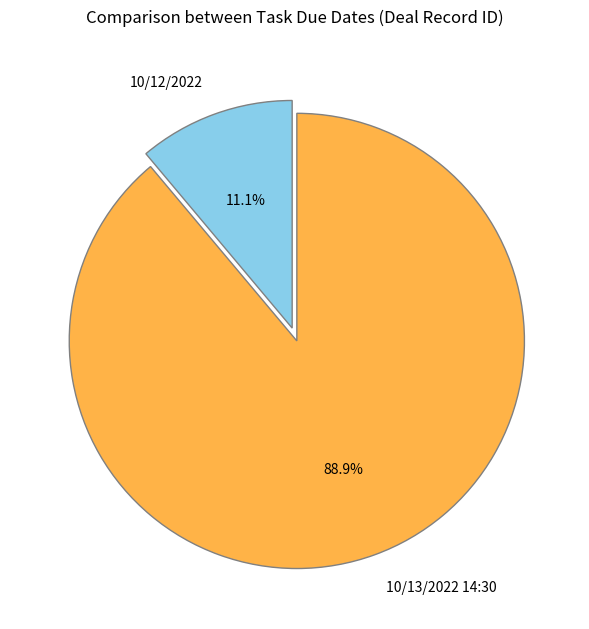

Which has a higher value, 10/13/2022 14:30 or 10/12/2022?

10/13/2022 14:30